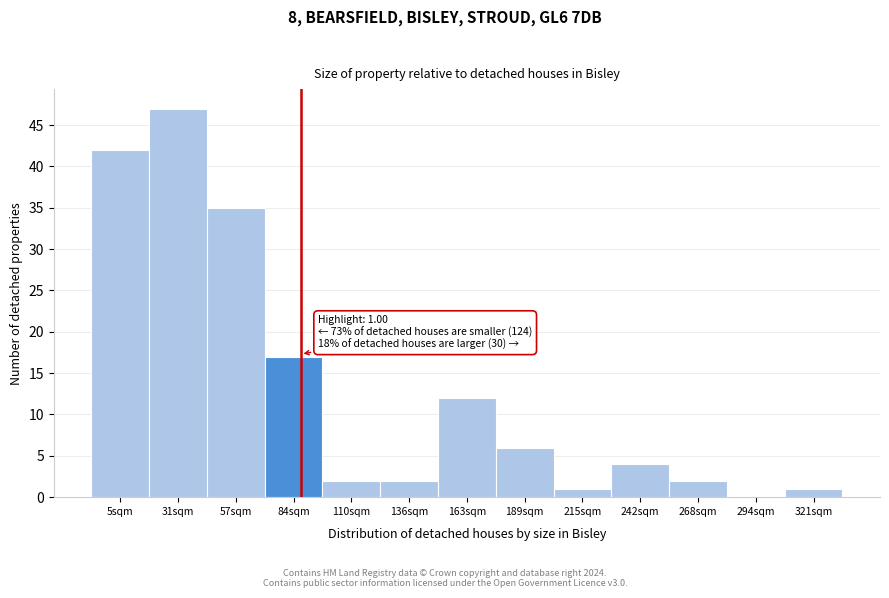

Reading left to right, extract all data points from this chart.

5sqm=42	31sqm=47	57sqm=35	84sqm=17	110sqm=2	136sqm=2	163sqm=12	189sqm=6	215sqm=1	242sqm=4	268sqm=2	294sqm=0	321sqm=1